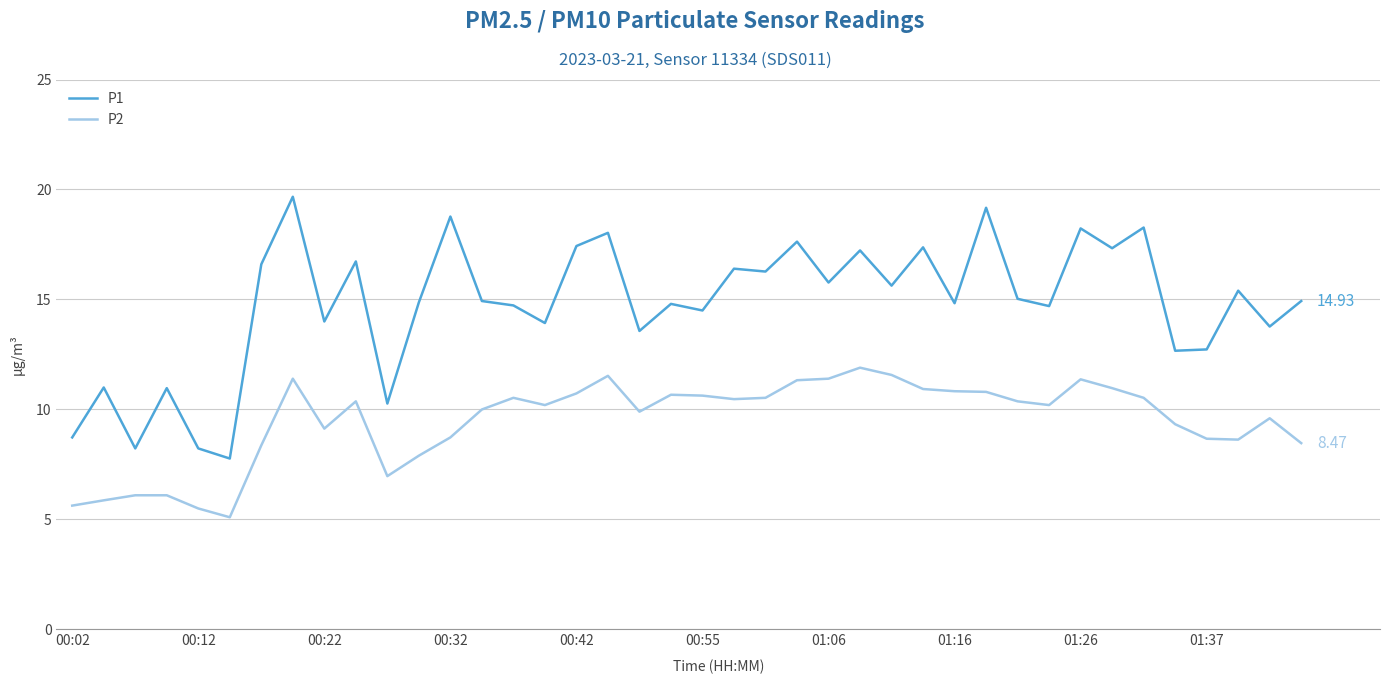

What is the average value of the P1 series?

14.8